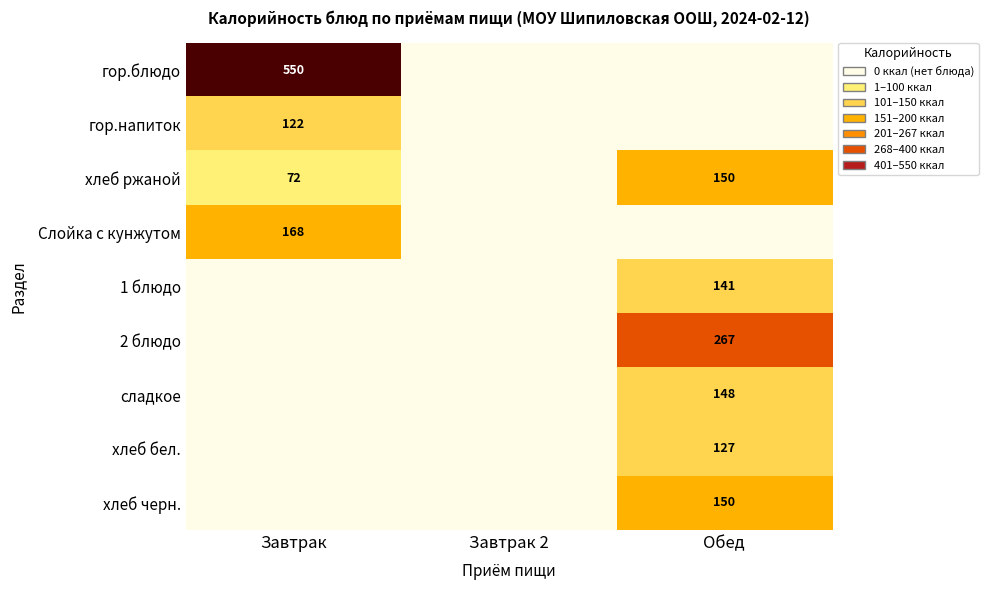

True or false: 2 блюдо has a value of 361 at Обед.

False